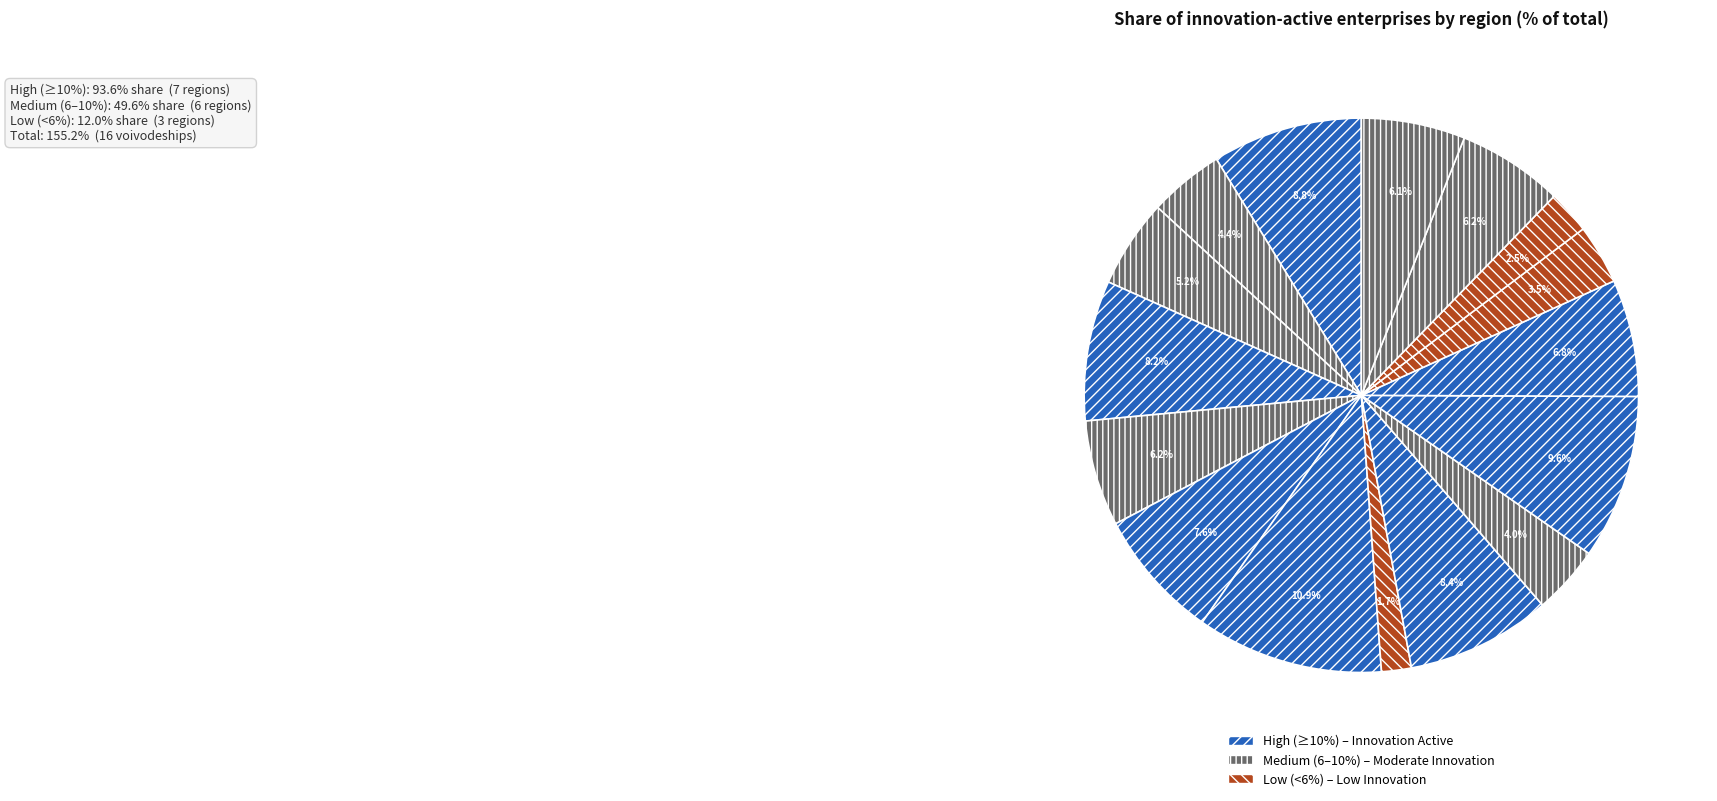

How many segments does this pie chart have?

16